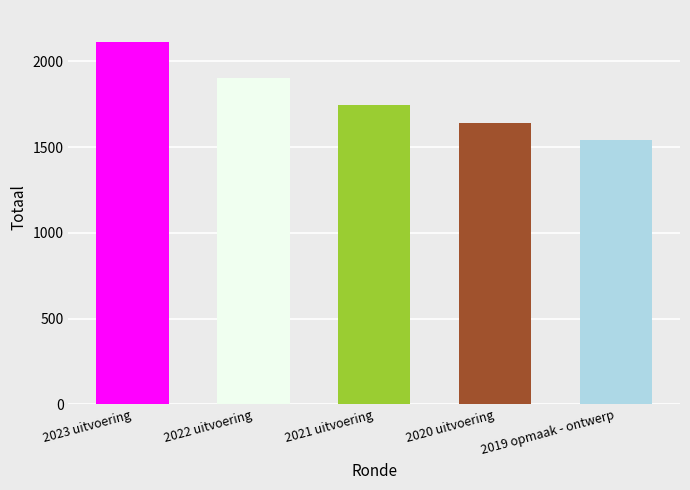

Where does the data first go above 1744?

2023 uitvoering